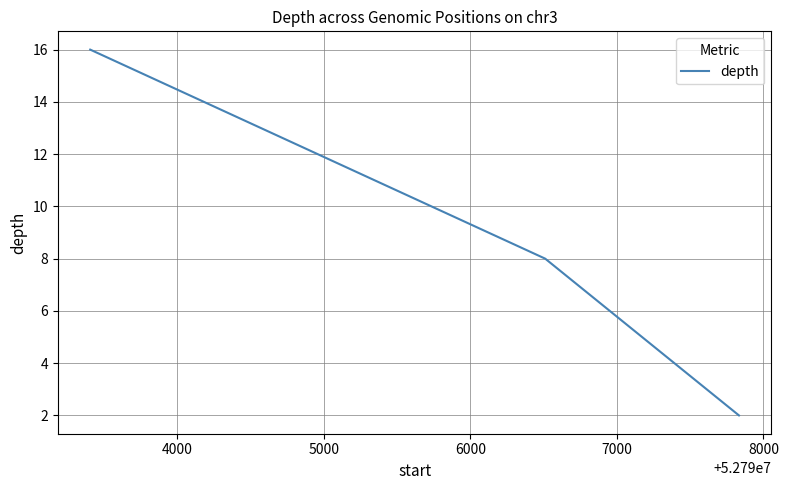

What is the greatest value displayed?

16